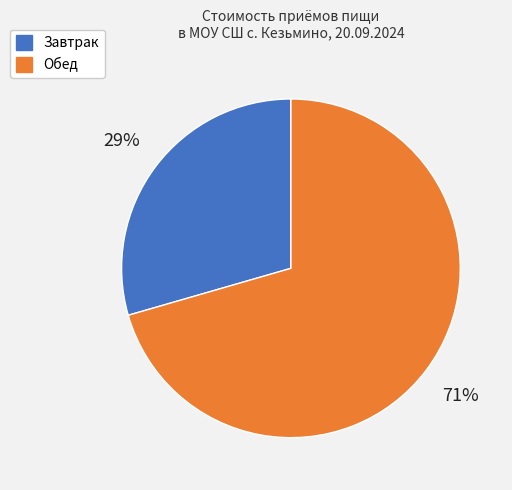

How many segments does this pie chart have?

2